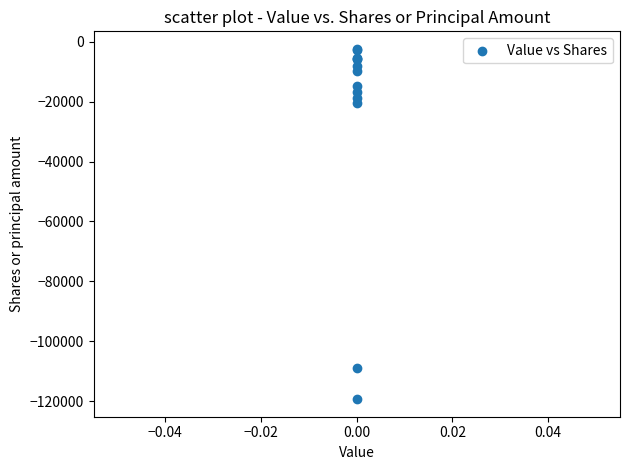

What Y value in the scatter plot is closest to -60859?

-20319